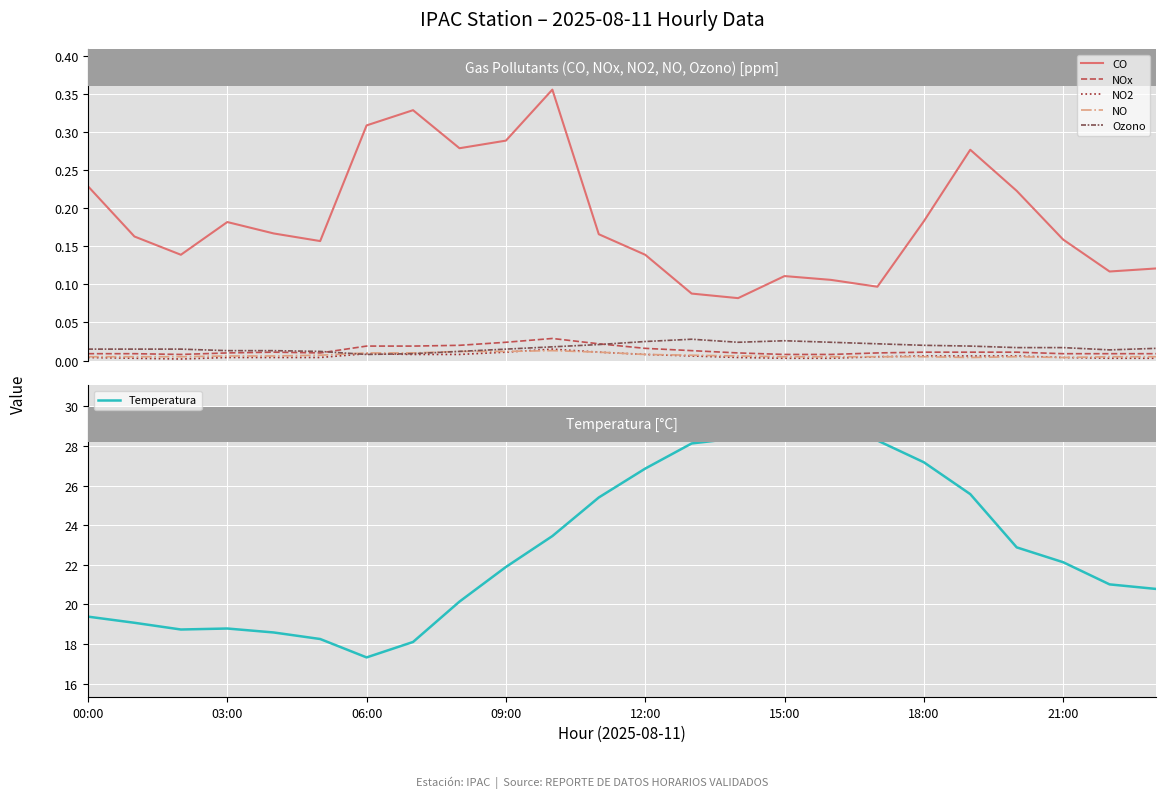

Is it true that NO2 equals 0.0 at 12:00?

False